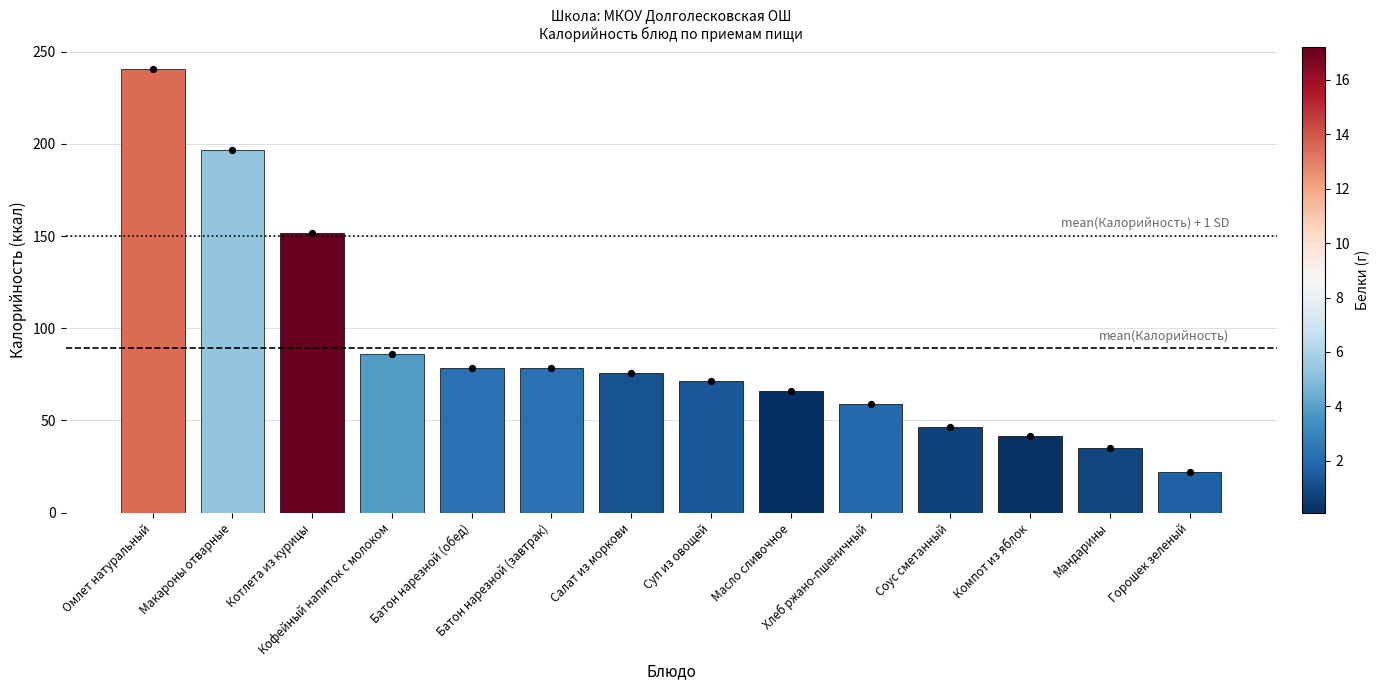

What is the ratio of the value at Батон нарезной (обед) to the value at Котлета из курицы?

0.5